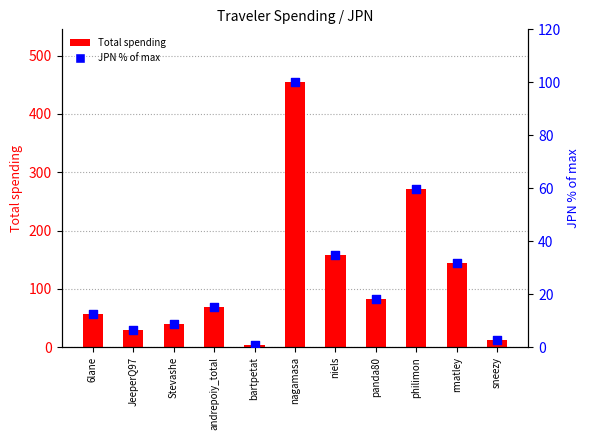

What is the total value across all series at andrepoiy_total?

83.6